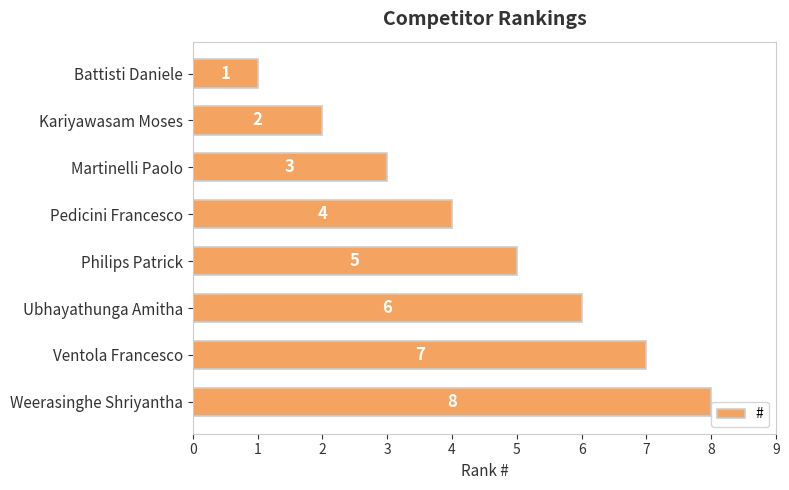

What is the label of the 8th bar from the bottom?

Battisti Daniele